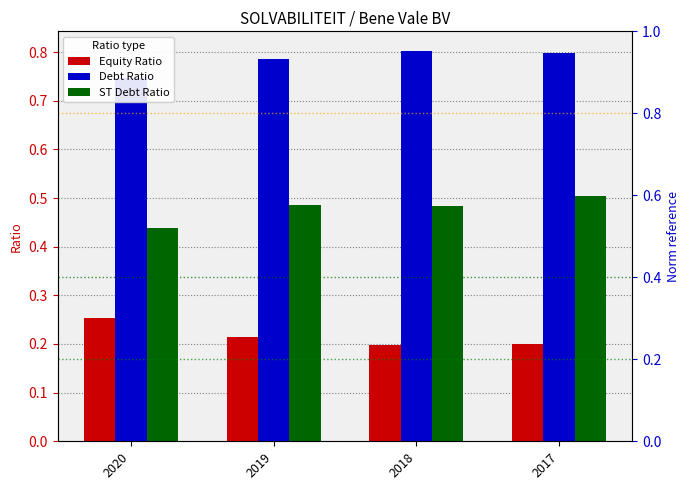

True or false: Equity Ratio has a value of 0.1 at 2019.

False